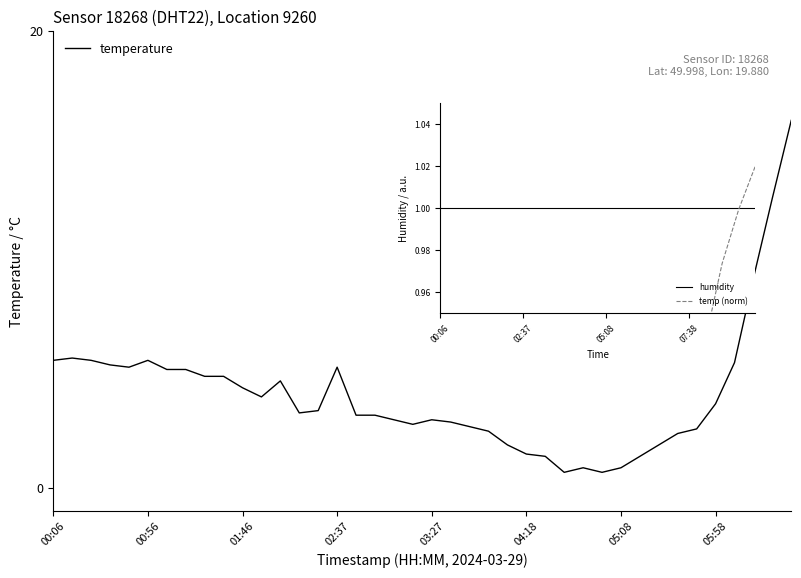

The value at 02:07 is 0.4. True or false?

False